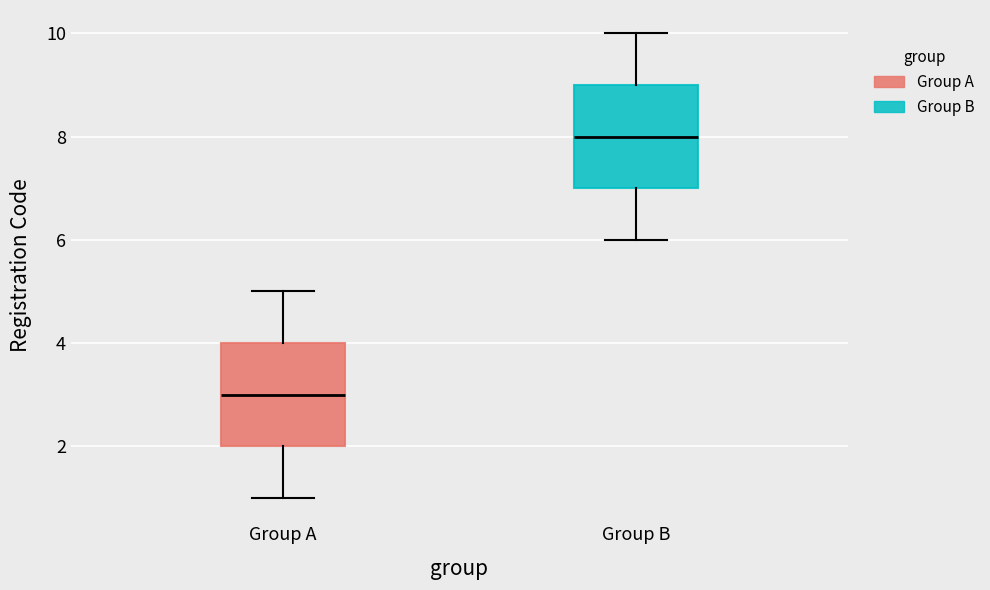

Reading left to right, read every box against the y-axis: the position of its median line, the range the box covers, and the ends of its whiskers. The values are not printed on the chart, so give them approximately, as read against the axis.

Group A: median 3, box 2 to 4, whiskers 1 to 5
Group B: median 8, box 7 to 9, whiskers 6 to 10